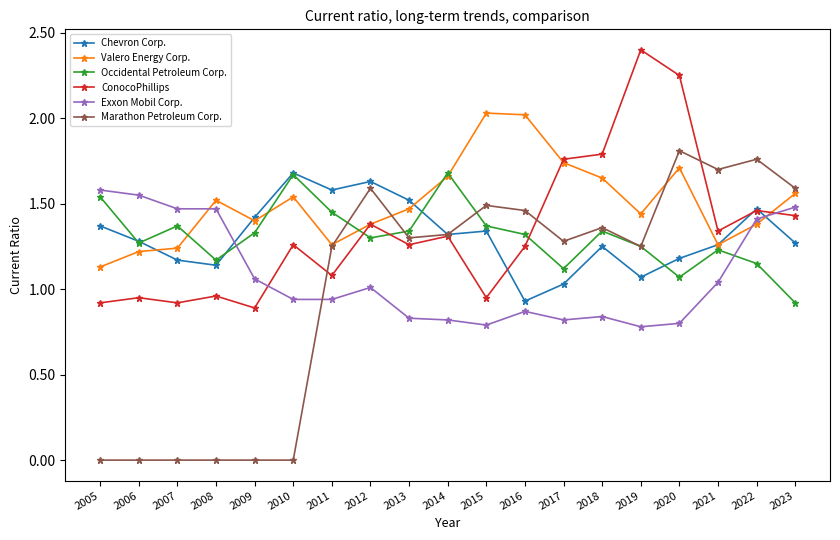

Which series has the largest range (max minus min)?

Marathon Petroleum Corp.